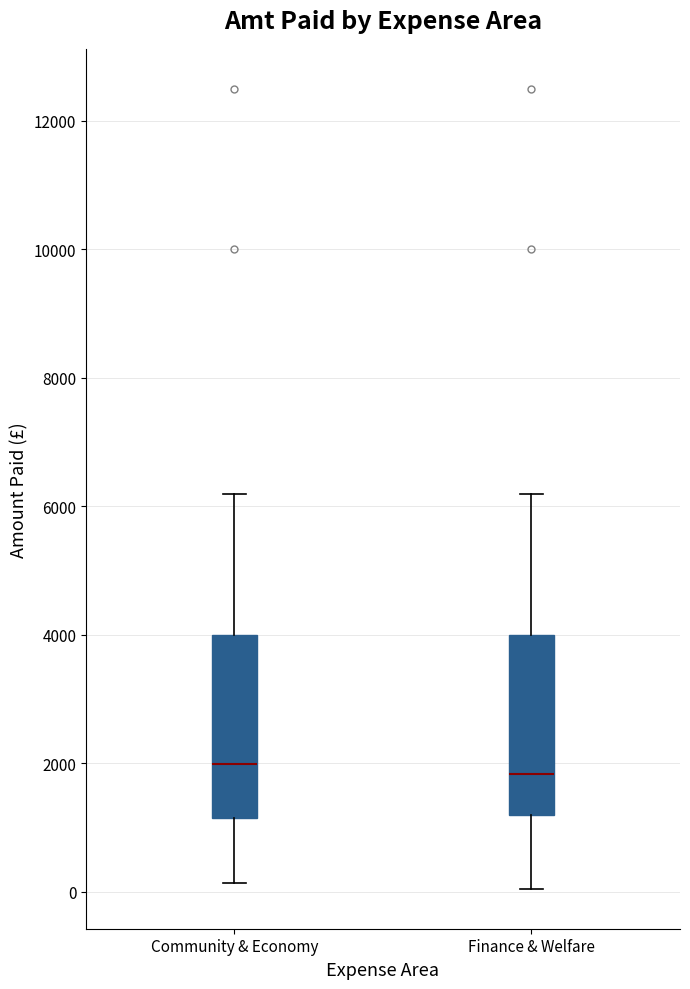

Where is the lower edge of the box for Community & Economy on the y-axis? The values are not printed on the chart, so give them approximately, as read against the axis.

1200